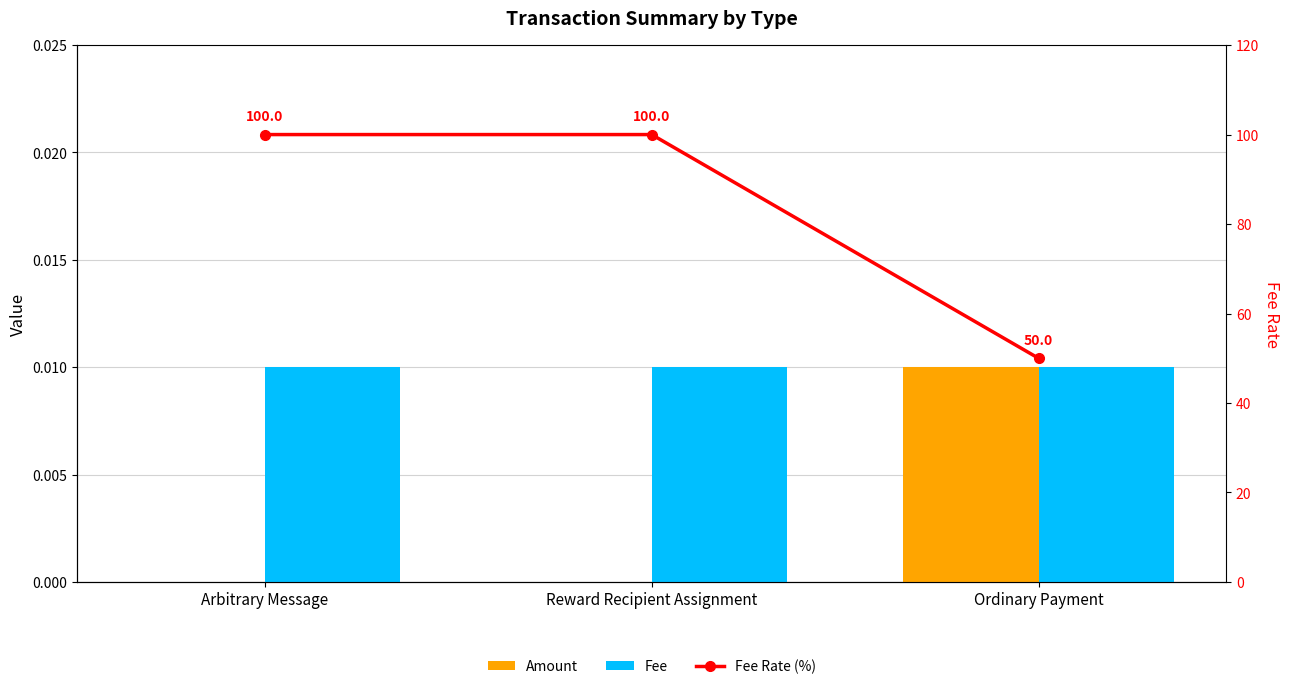

Which category has the lowest value across all series?

Arbitrary Message